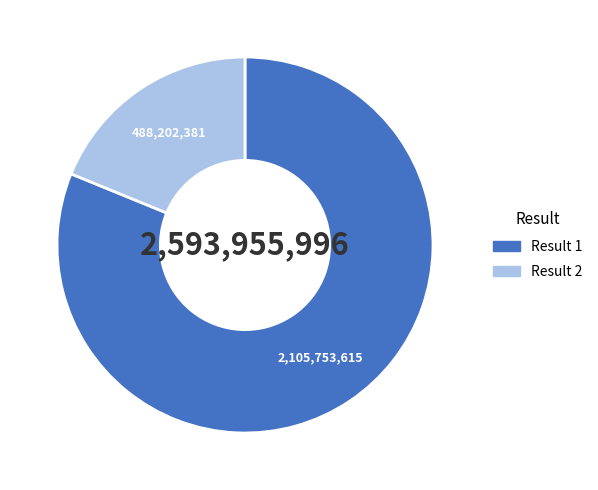

True or false: Result 1 accounts for 93% of the total.

False